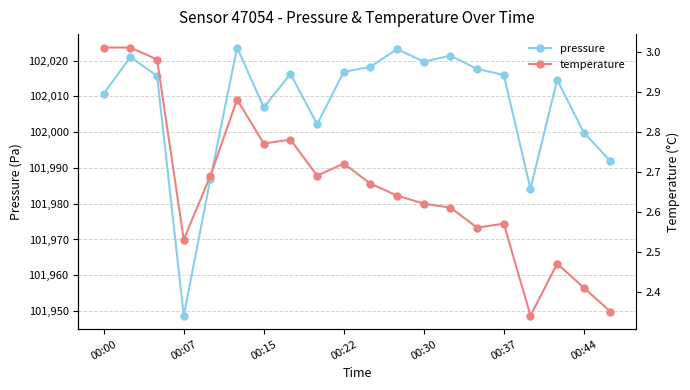

What is the value of the pressure point at the 5th from the left?

101987.0